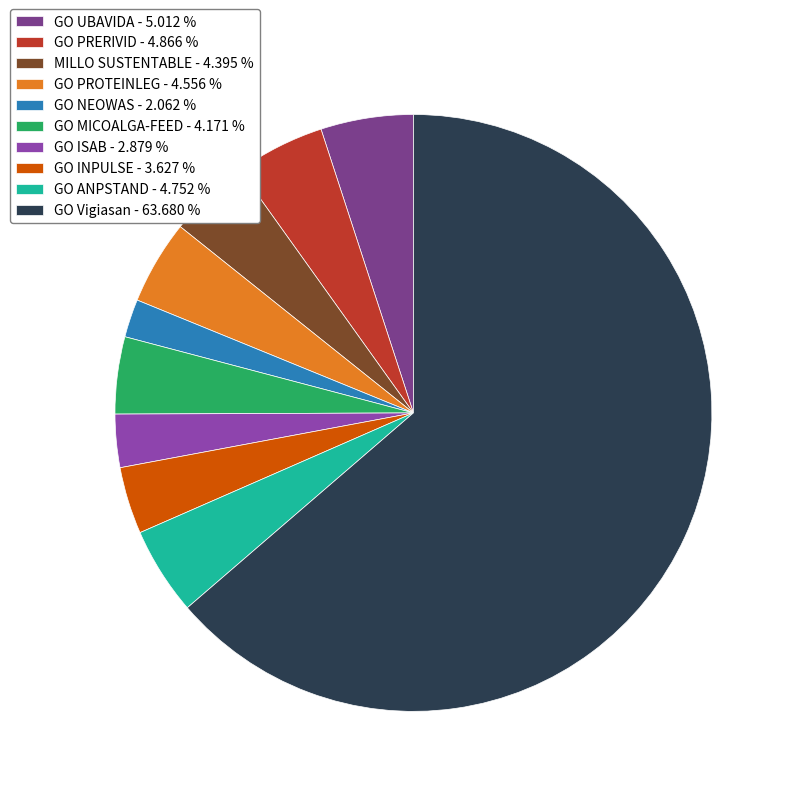

What is the ratio of the value at GO PRERIVID to the value at MILLO SUSTENTABLE?

1.1